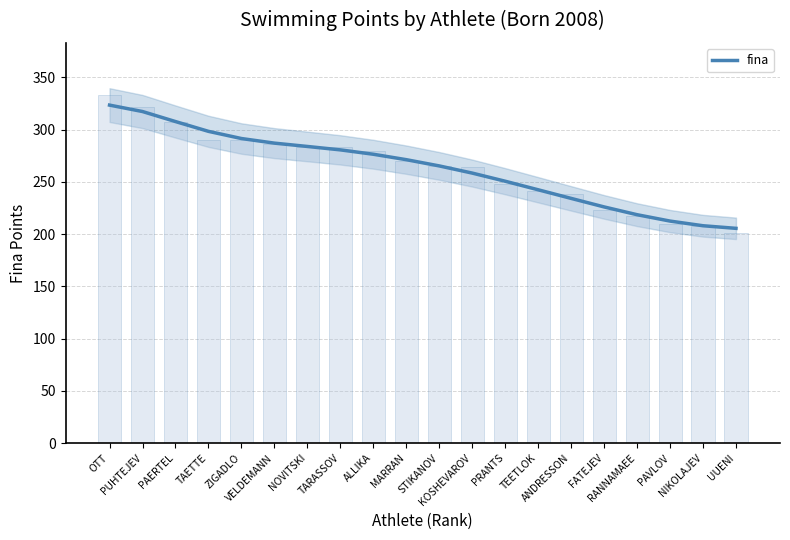

Rank the categories by value from highest to lowest.

OTT, PUHTEJEV, PAERTEL, TAETTE, ZIGADLO, VELDEMANN, NOVITSKI, TARASSOV, ALLIKA, MARRAN, STIKANOV, KOSHEVAROV, PRANTS, TEETLOK, ANDRESSON, FATEJEV, RANNAMAEE, PAVLOV, NIKOLAJEV, UUENI